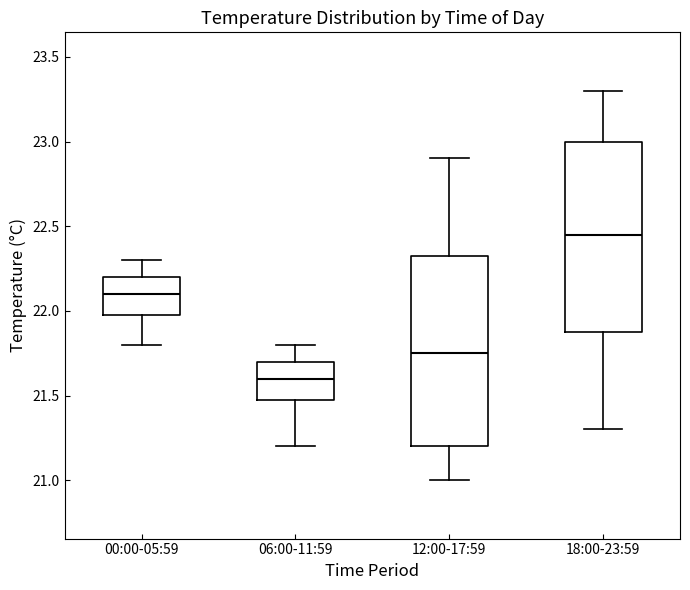

Reading left to right, read every box against the y-axis: the position of its median line, the range the box covers, and the ends of its whiskers. The values are not printed on the chart, so give them approximately, as read against the axis.

00:00-05:59: median 22.10, box 22.00 to 22.20, whiskers 21.80 to 22.30
06:00-11:59: median 21.60, box 21.50 to 21.70, whiskers 21.20 to 21.80
12:00-17:59: median 21.75, box 21.20 to 22.35, whiskers 21.00 to 22.90
18:00-23:59: median 22.45, box 21.90 to 23.00, whiskers 21.30 to 23.30